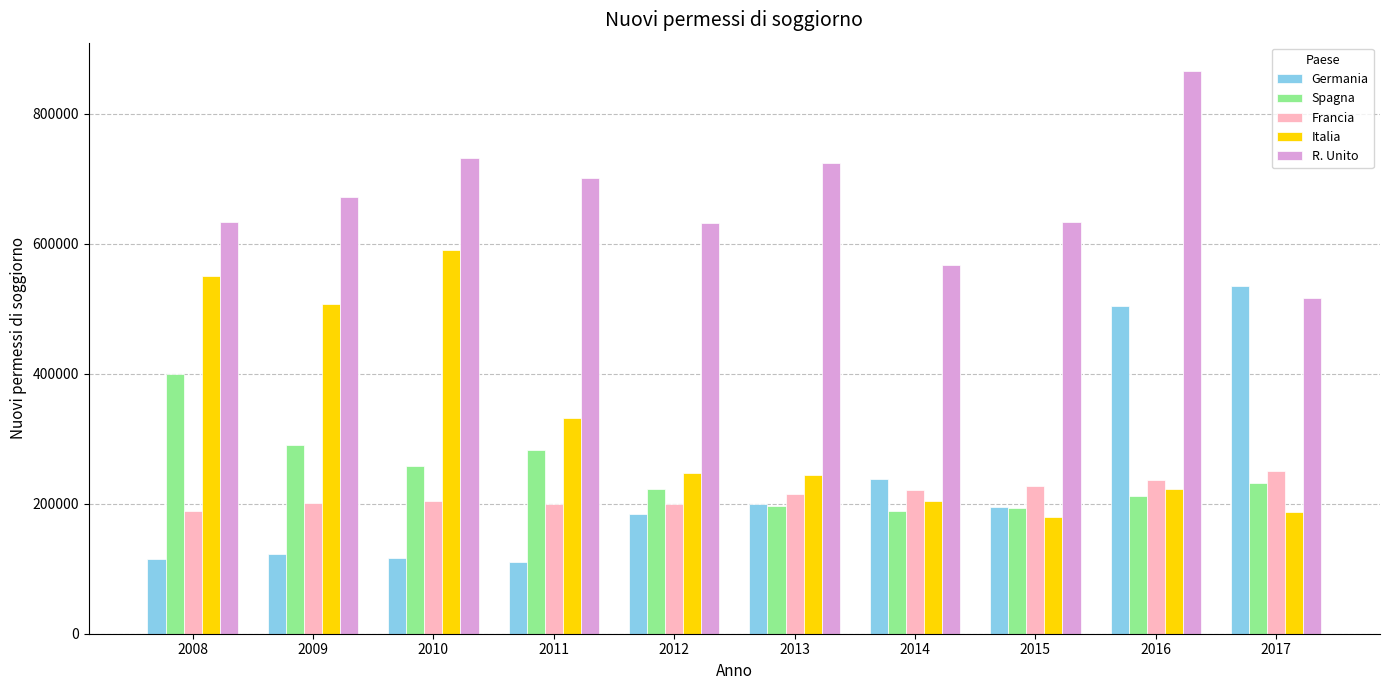

Which series changed the most between 2009 and 2011?

Italia